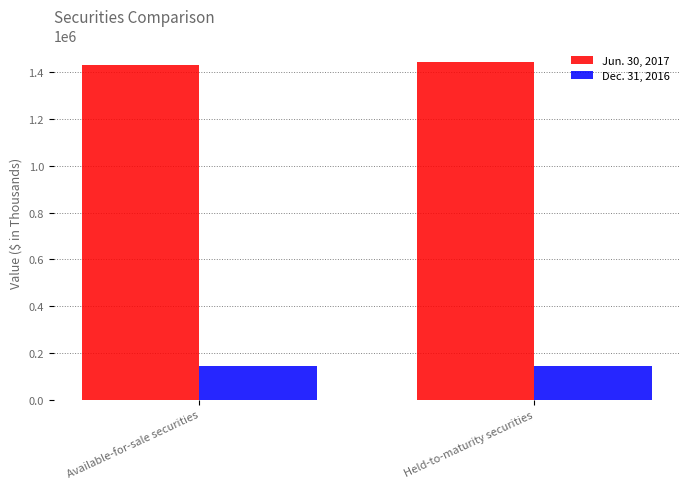

List the series in order of their overall mean, lowest first.

Dec. 31, 2016, Jun. 30, 2017